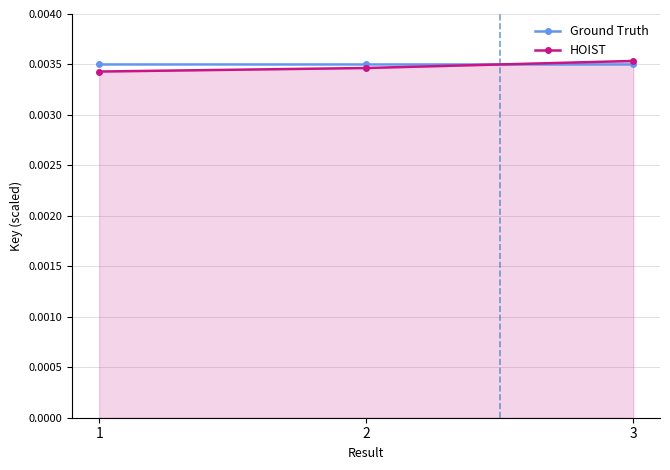

How many Ground Truth values are between 0 and 1?

3